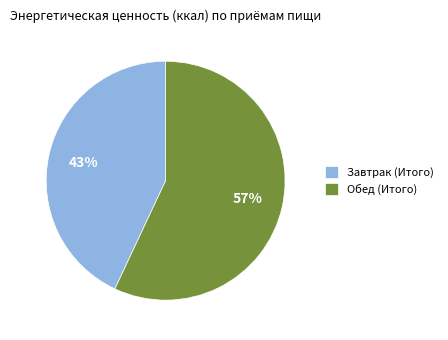

To the nearest percent, what percentage of the pie is Завтрак (Итого)?

43%